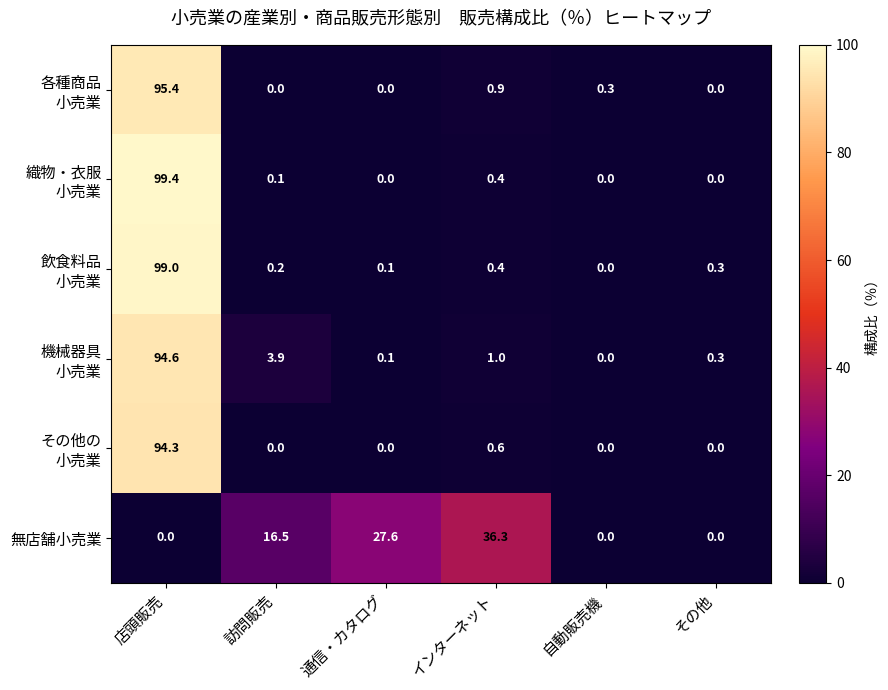

How many distinct data groups are displayed?

6